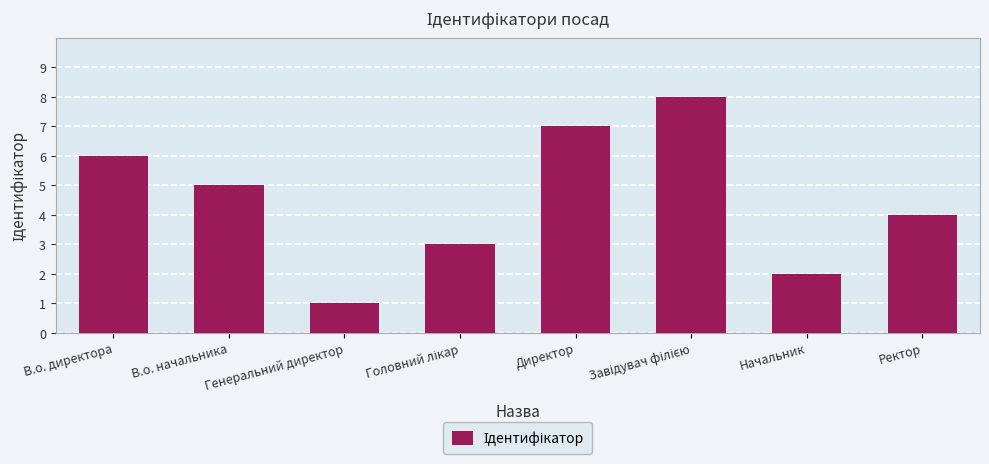

Which has a higher value, Директор or В.о. директора?

Директор